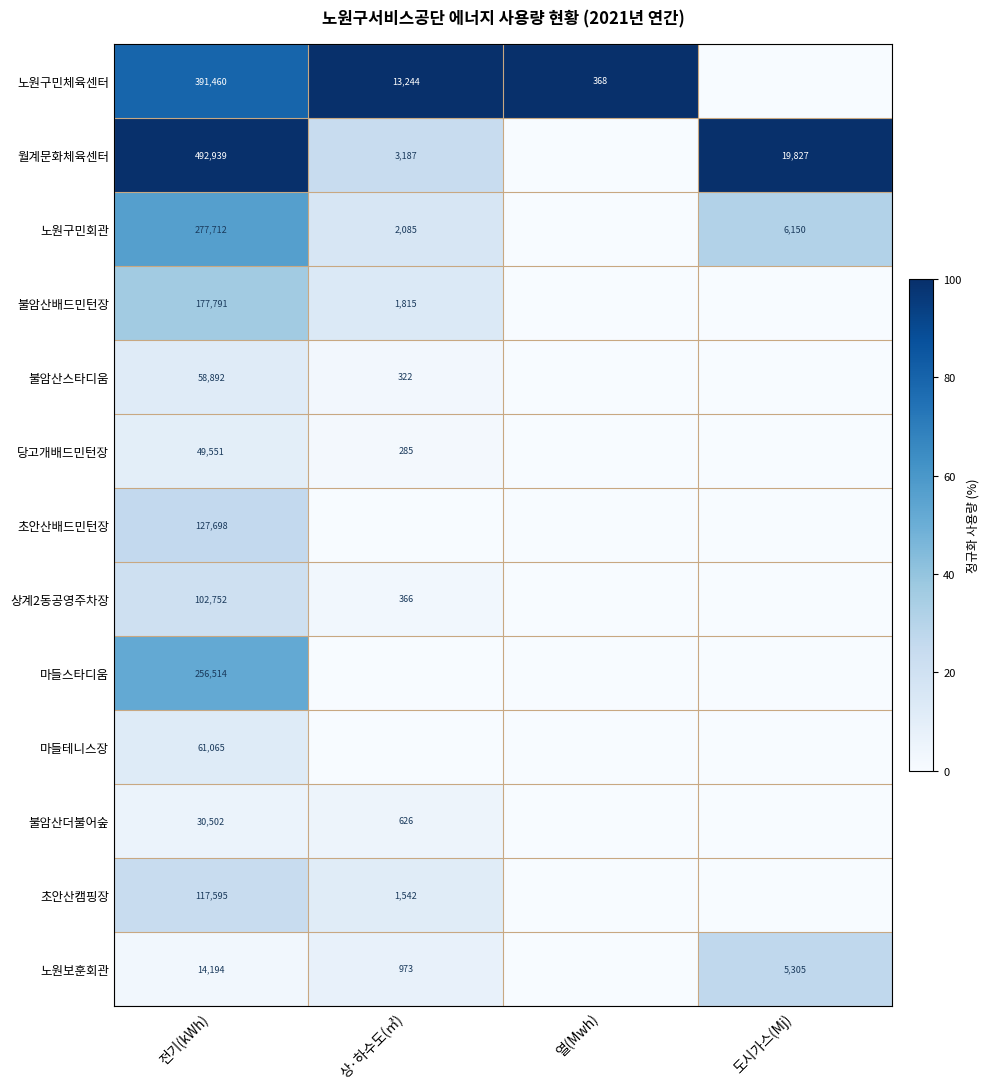

True or false: 월계문화체육센터 has a value of 1992 at 상·하수도(㎥).

False